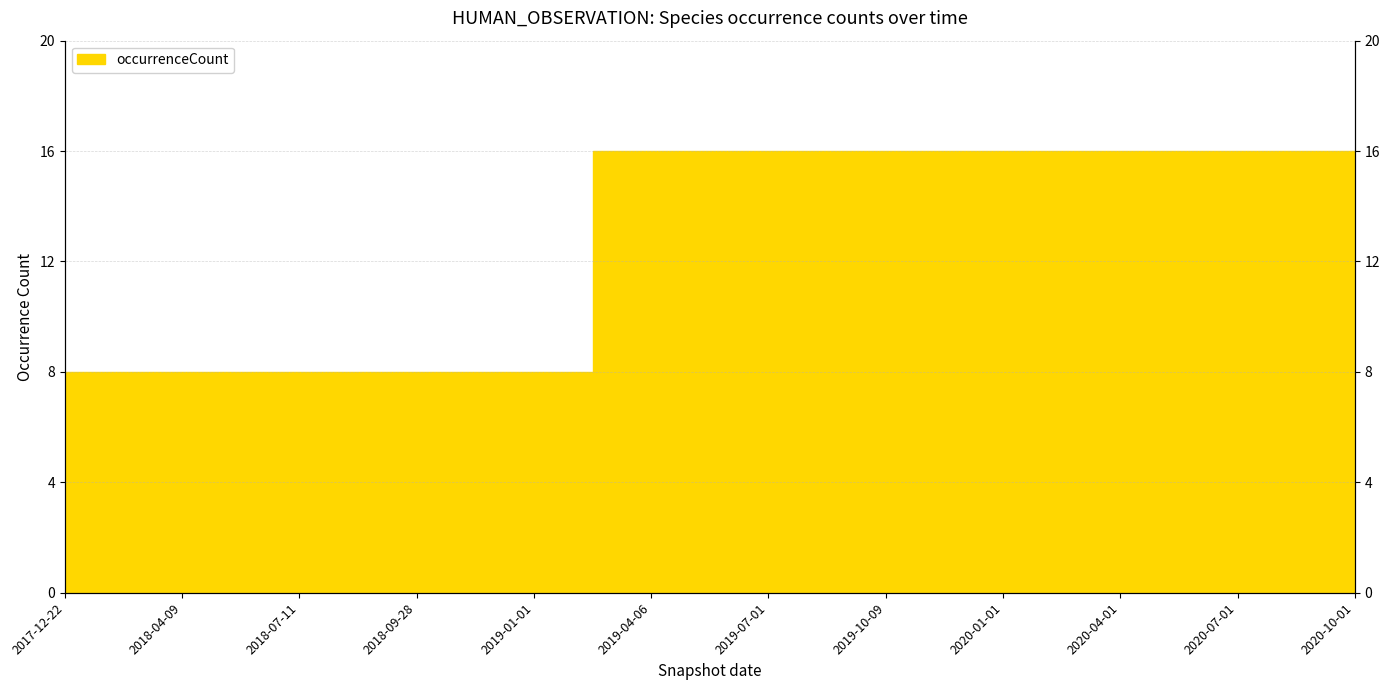

What is the sum of the values at 2020-01-01 and 2018-04-09?

24